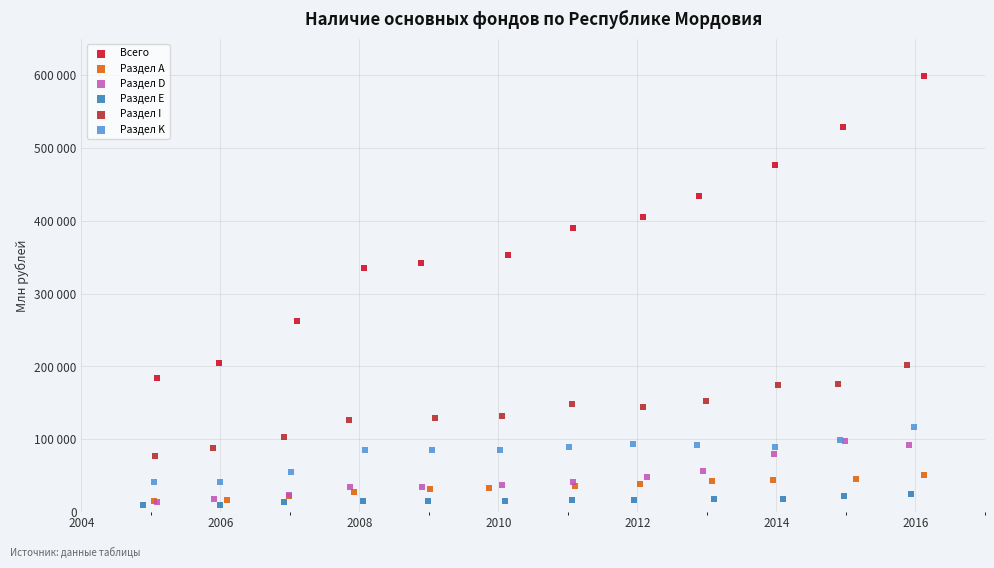

Which series reaches the minimum Y coordinate?

Раздел Е